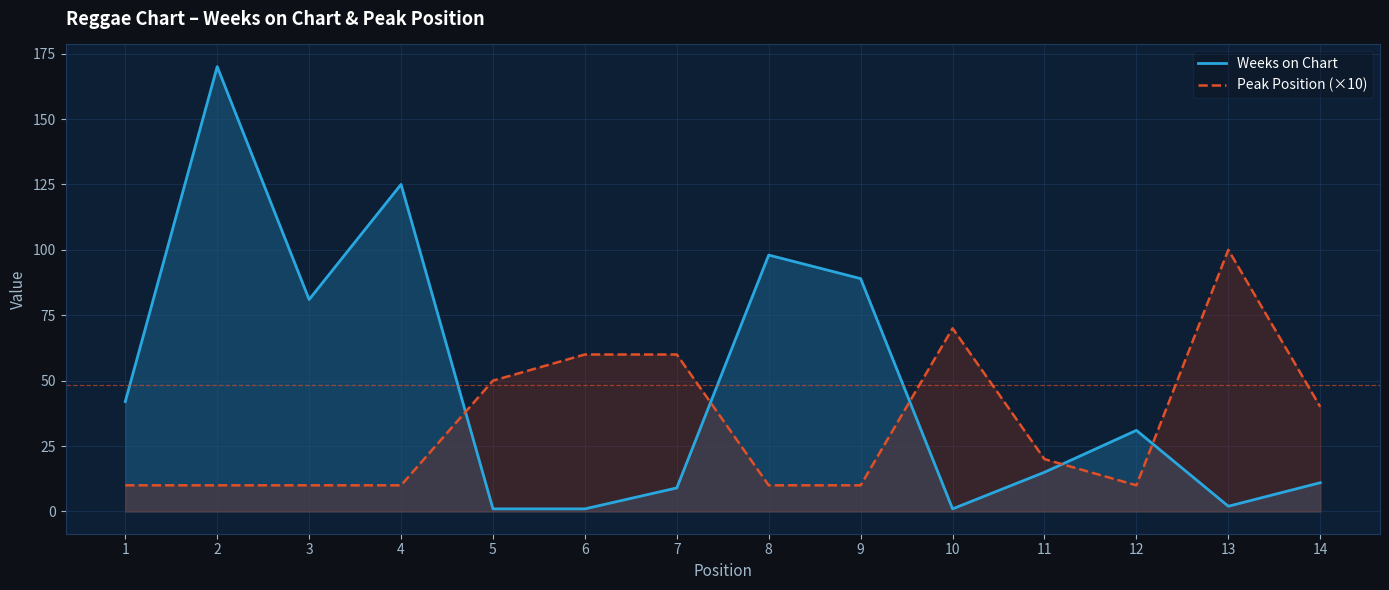

What is the value of the Weeks on Chart point at the 12th from the left?

31